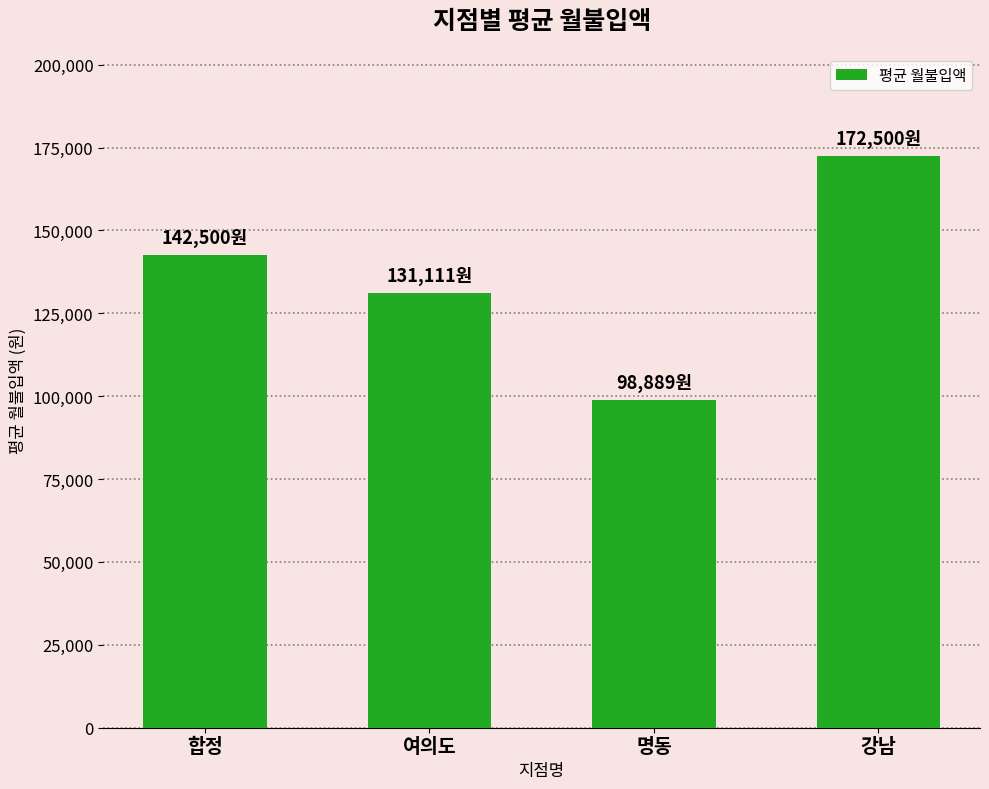

Read the value at 여의도, to the nearest 100.

131100